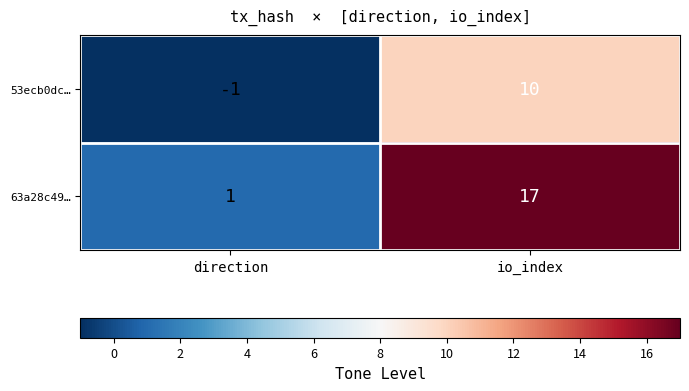

The 53ecb0dc… series shows 16 at io_index. True or false?

False